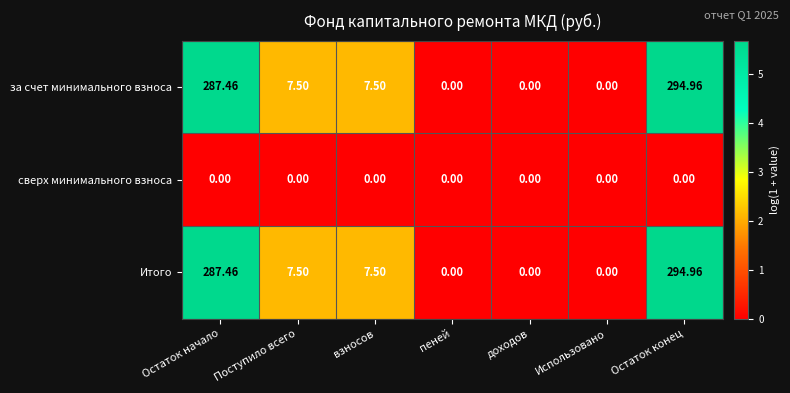

At which label does Итого reach its peak?

Остаток конец